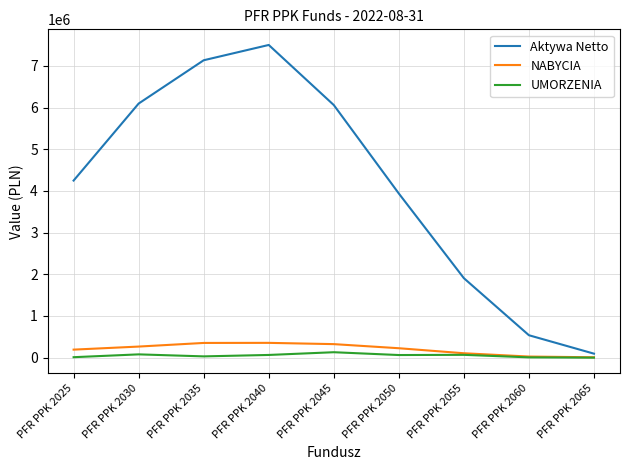

True or false: Aktywa Netto has a value of 2234060.4 at PFR PPK 2050.

False